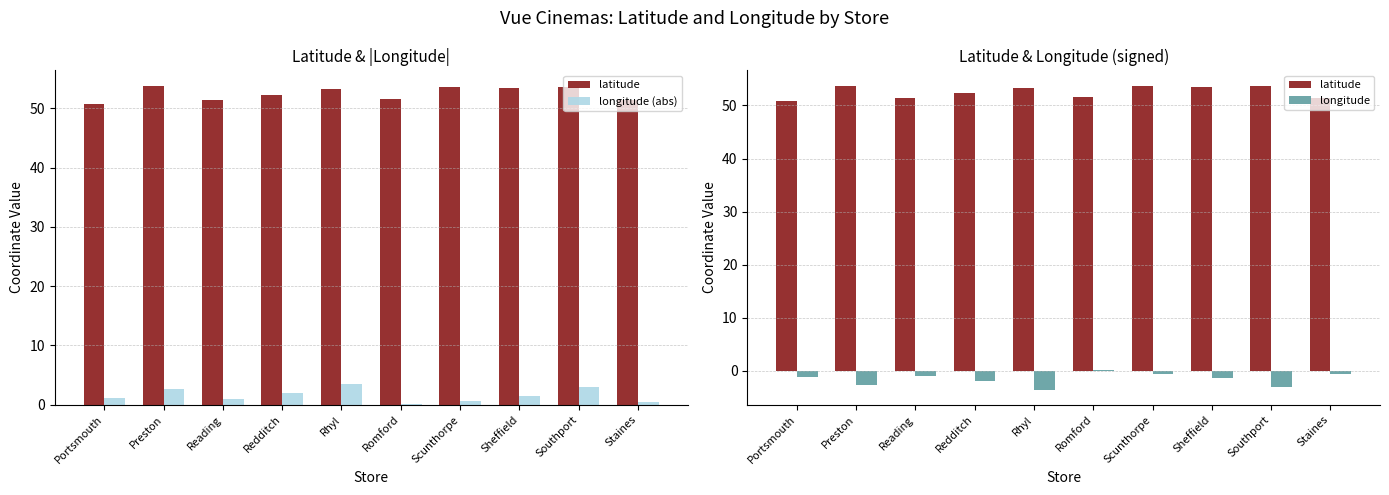

What is the difference between the highest and lowest values at Staines?

51.9